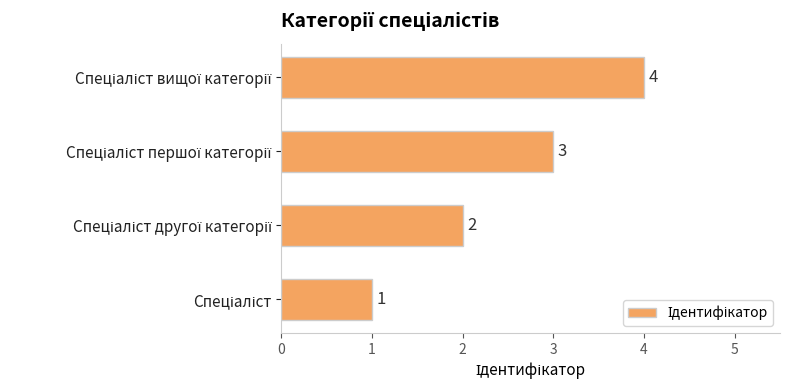

Count the values in the range 2 to 4.

3